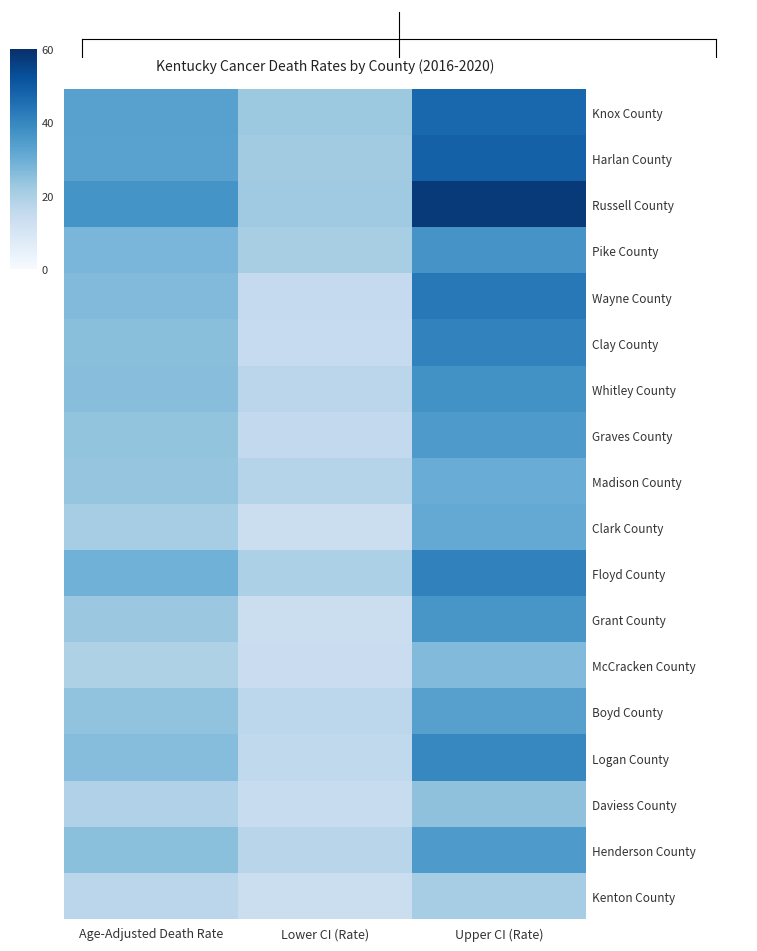

What is the total value across all series at Upper CI (Rate)?

667.1